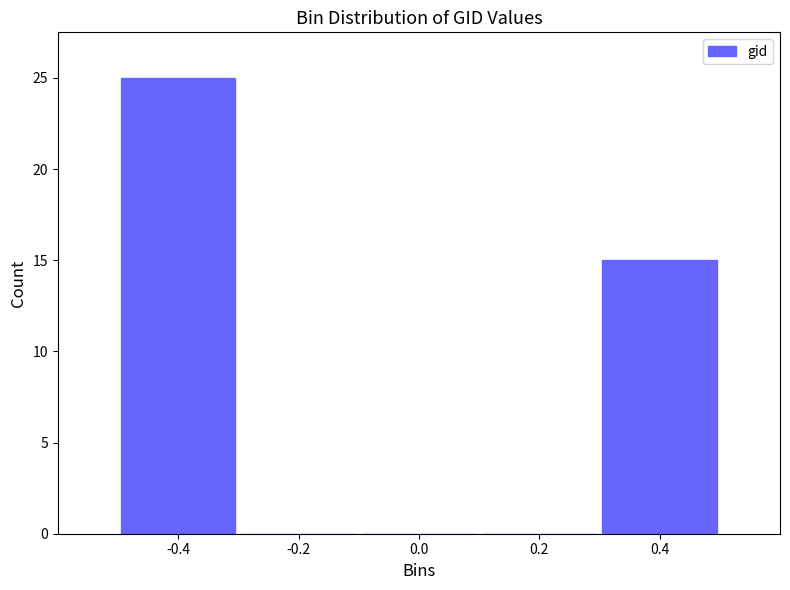

Over which range of the x-axis is the bar tallest?

-0.5 to -0.3